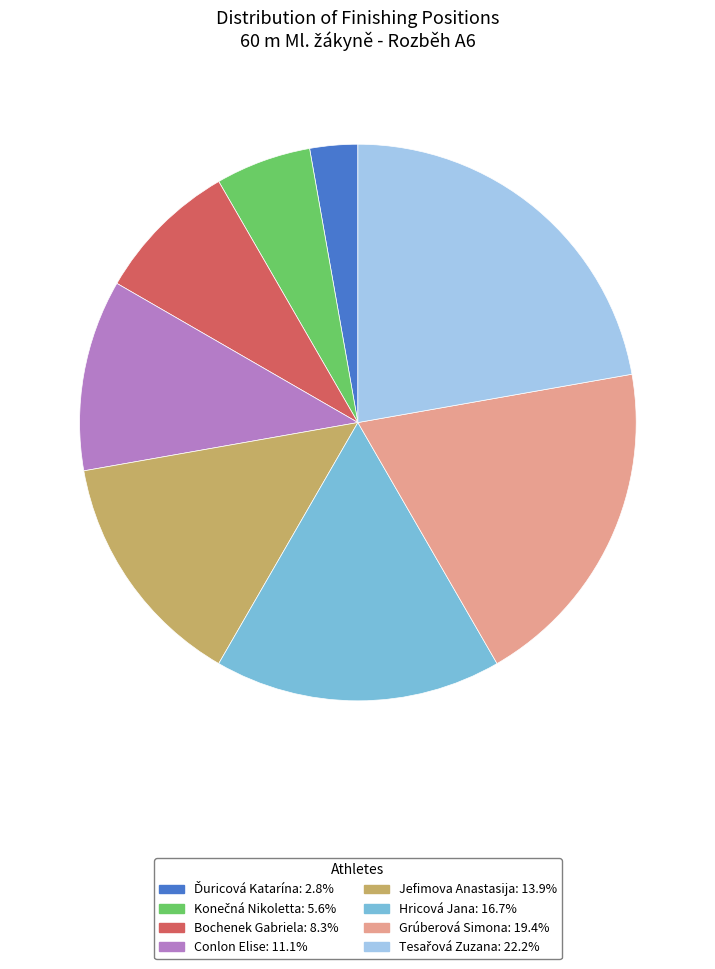

Is Jefimova Anastasija the majority of the pie?

No